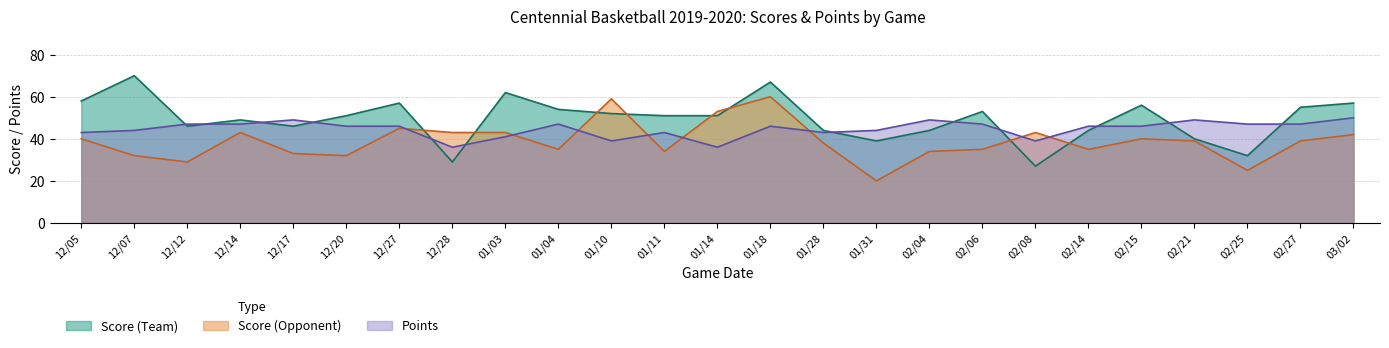

True or false: Points has a value of 70 at 01/04.

False